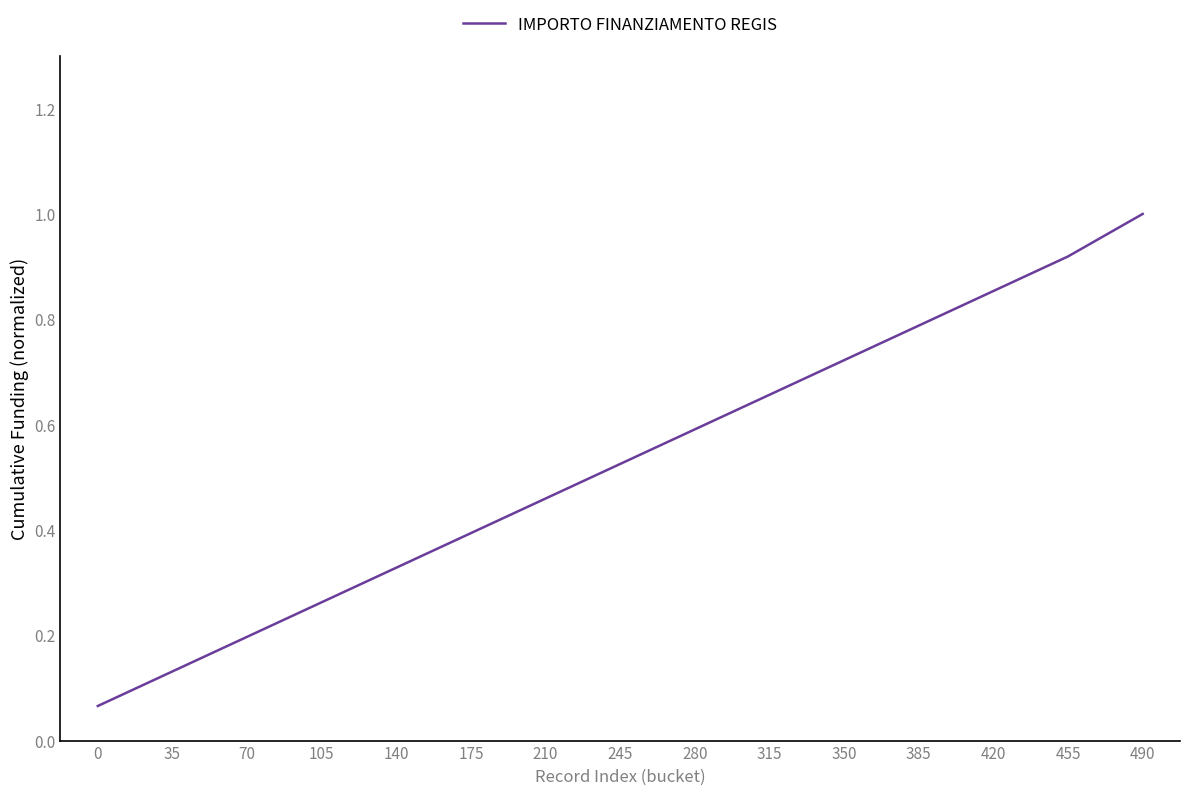

List the labels in order of value, smallest first.

0, 35, 70, 105, 140, 175, 210, 245, 280, 315, 350, 385, 420, 455, 490